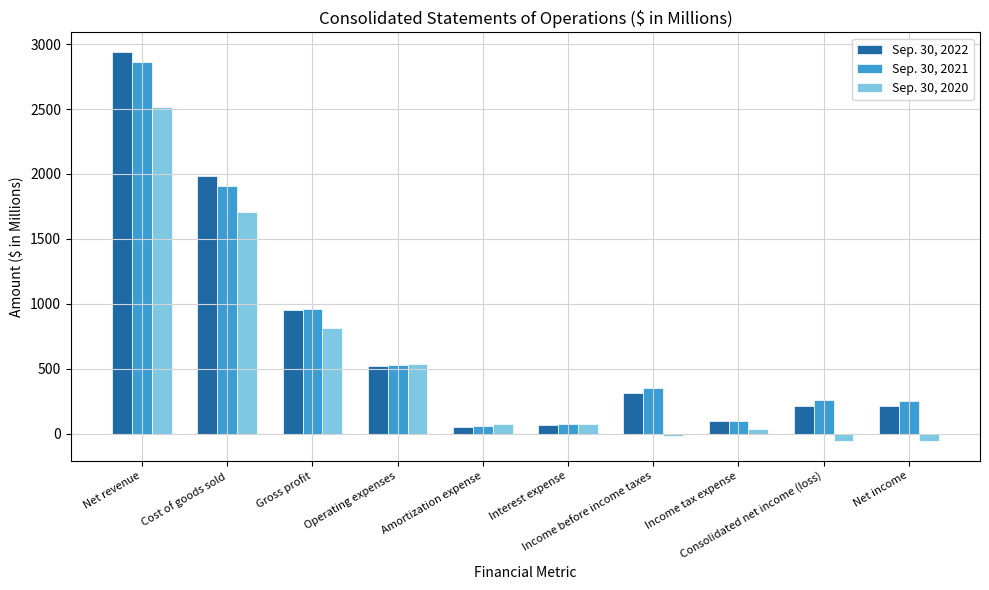

Where does the Sep. 30, 2021 series first go above 353?

Net revenue